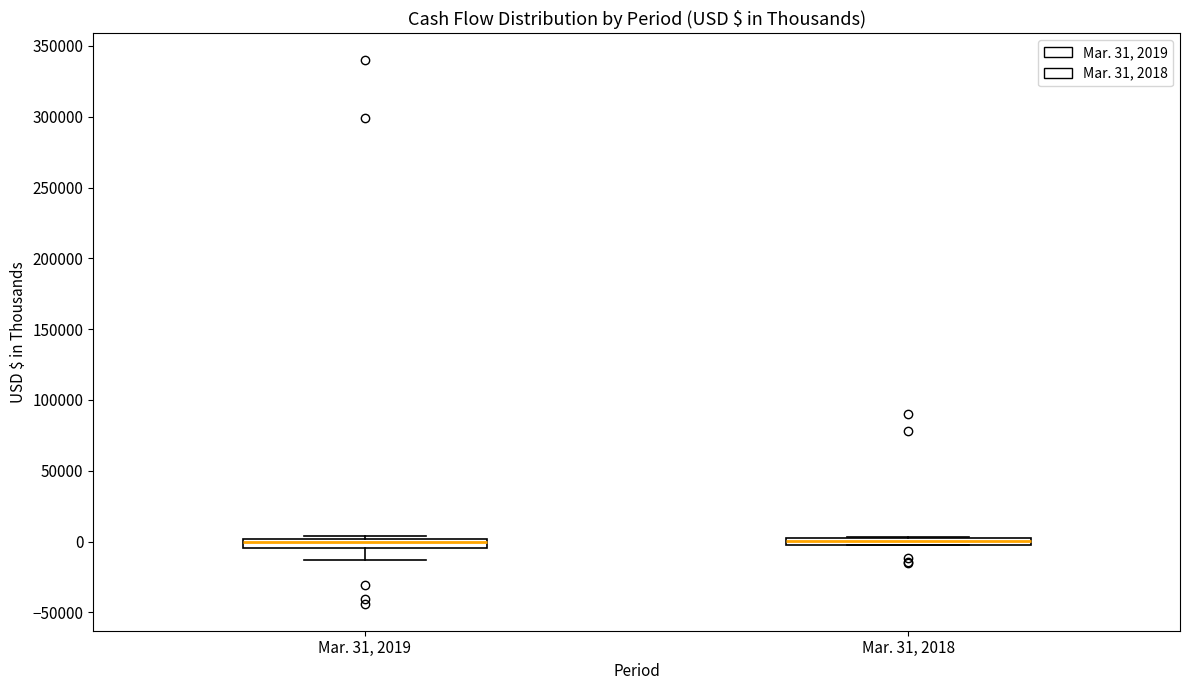

Where is the lower edge of the box for Mar. 31, 2019 on the y-axis? The values are not printed on the chart, so give them approximately, as read against the axis.

-5000